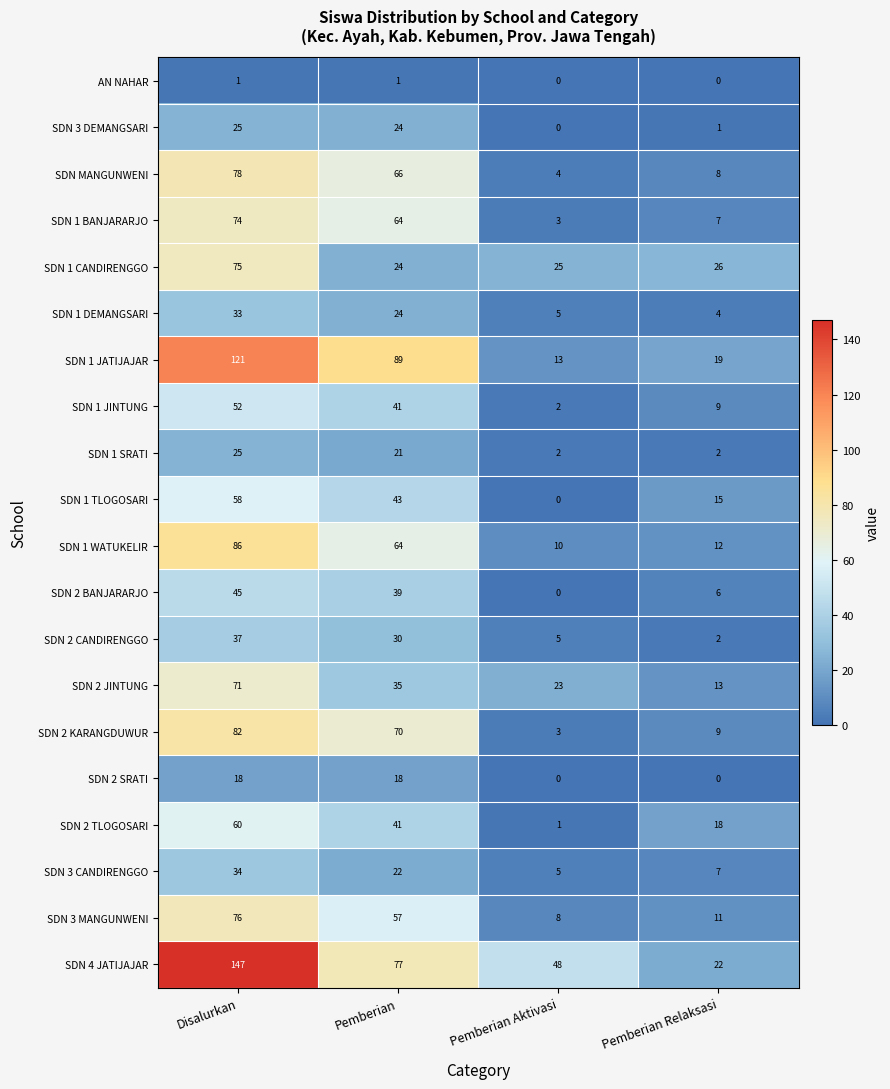

Which series changed the most between Pemberian and Pemberian Relaksasi?

SDN 1 JATIJAJAR